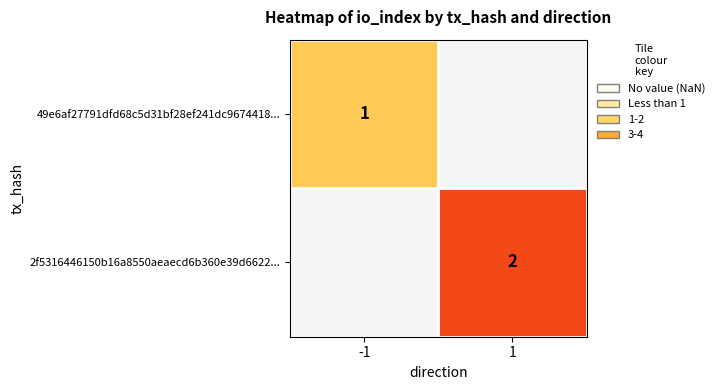

True or false: 2f5316446150b16a8550aeaecd6b360e39d6622... has a value of 2 at 1.

True